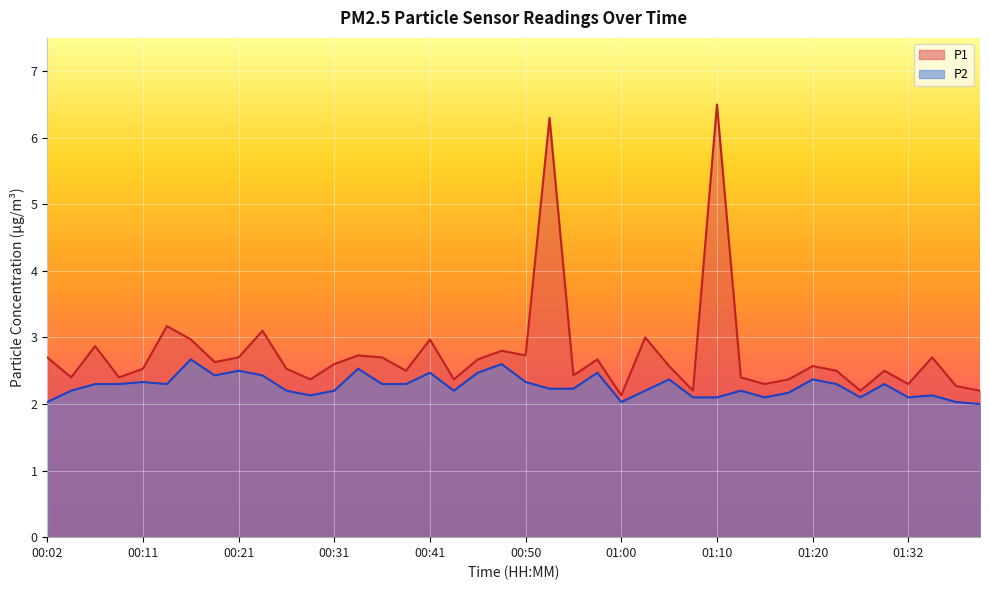

At which category does P2 reach its first local peak?

00:11